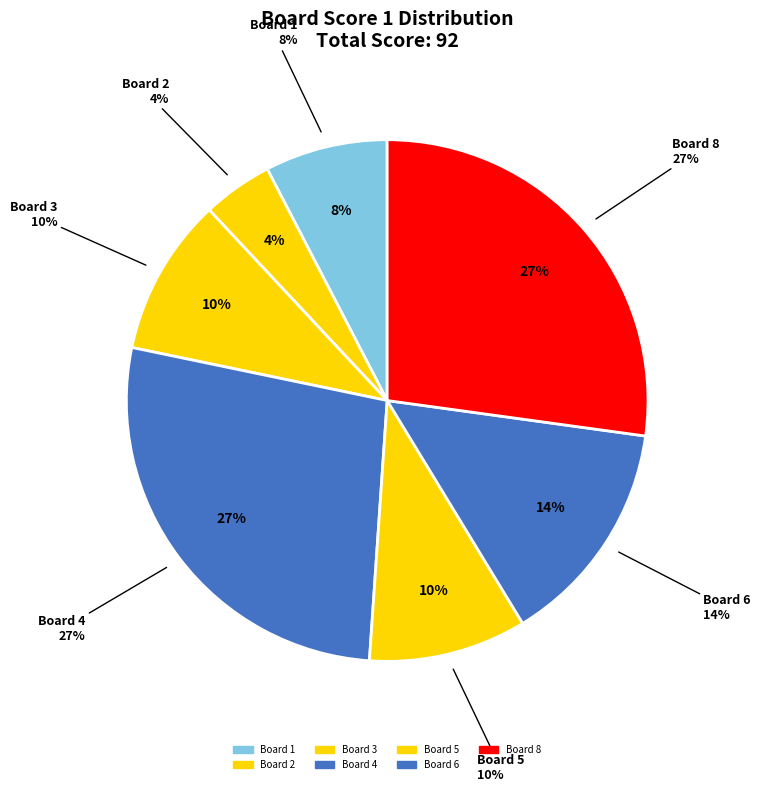

Is there any slice that represents more than half of the pie?

No